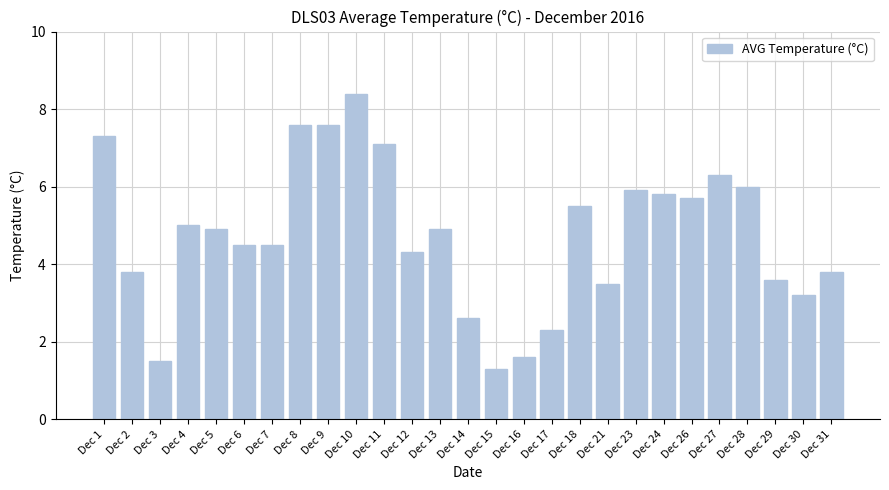

Reading right to left, what are all the values shown in this chart?

3.8	3.2	3.6	6.0	6.3	5.7	5.8	5.9	3.5	5.5	2.3	1.6	1.3	2.6	4.9	4.3	7.1	8.4	7.6	7.6	4.5	4.5	4.9	5.0	1.5	3.8	7.3